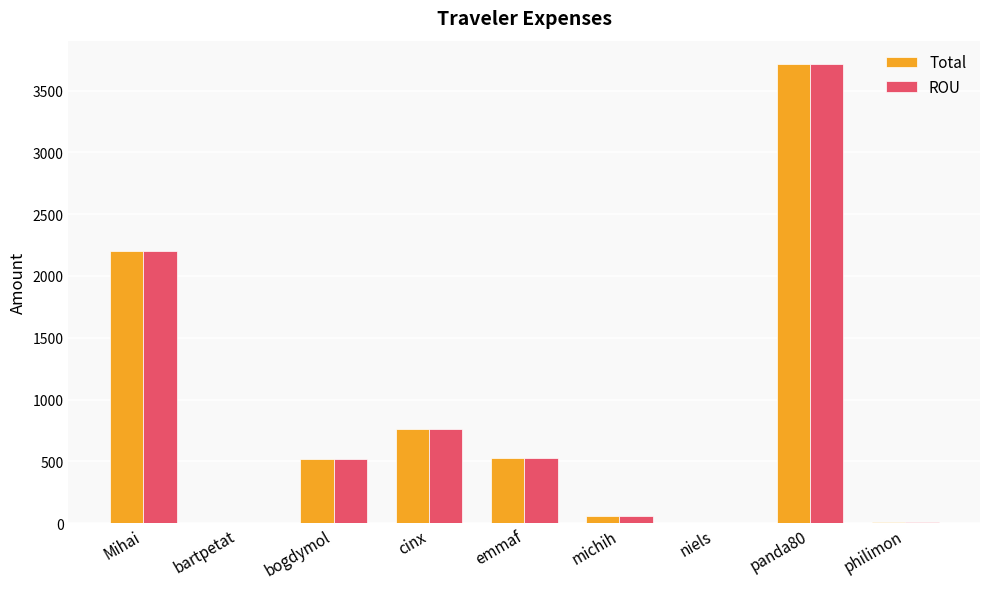

Where does the ROU series first go above 520?

Mihai